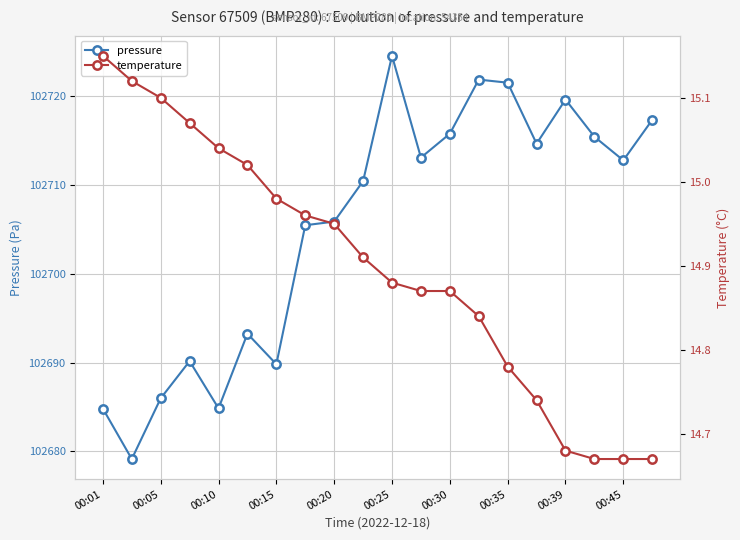

Which series has the largest total across all categories?

pressure